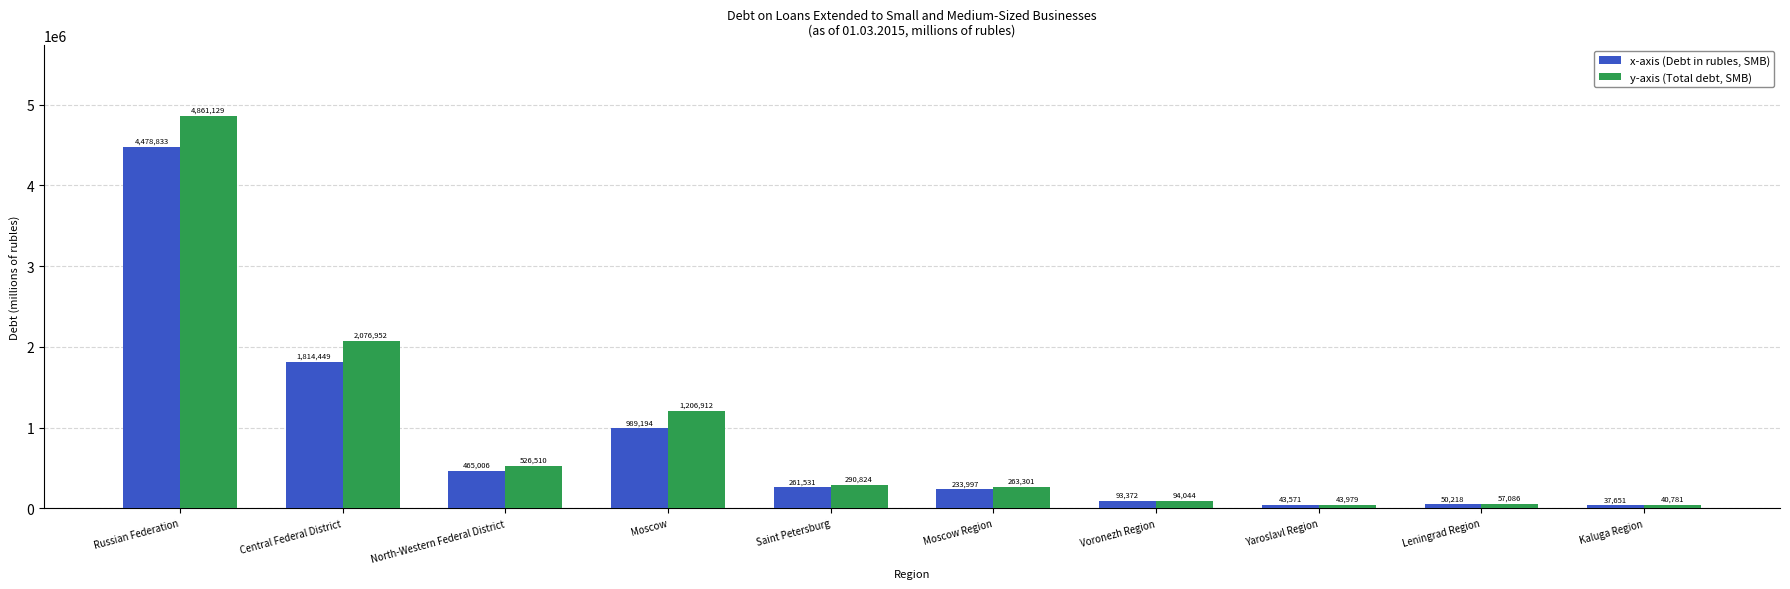

What is the difference between the second highest and minimum values in the y-axis (Total debt, SMB) series?

2036171